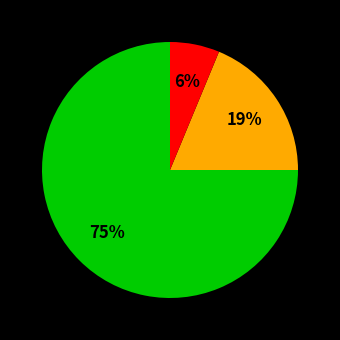

To the nearest percent, what is the average slice percentage?

33%